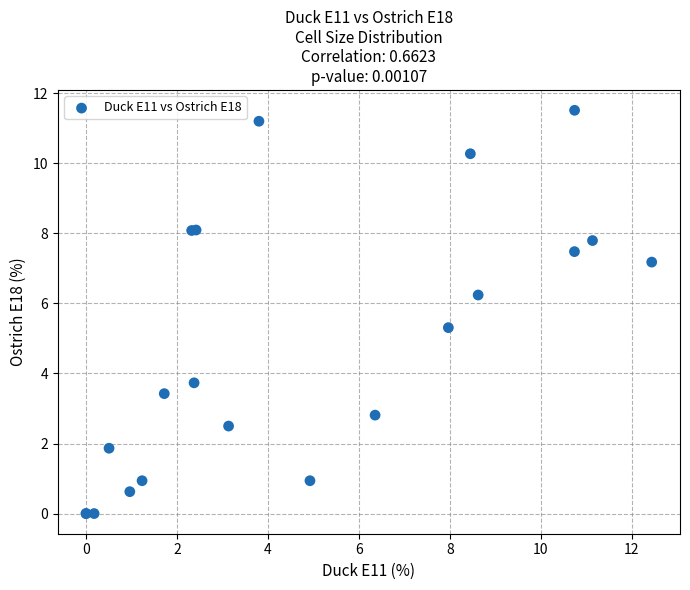

What Y value in the scatter plot is closest to 5?

5.3